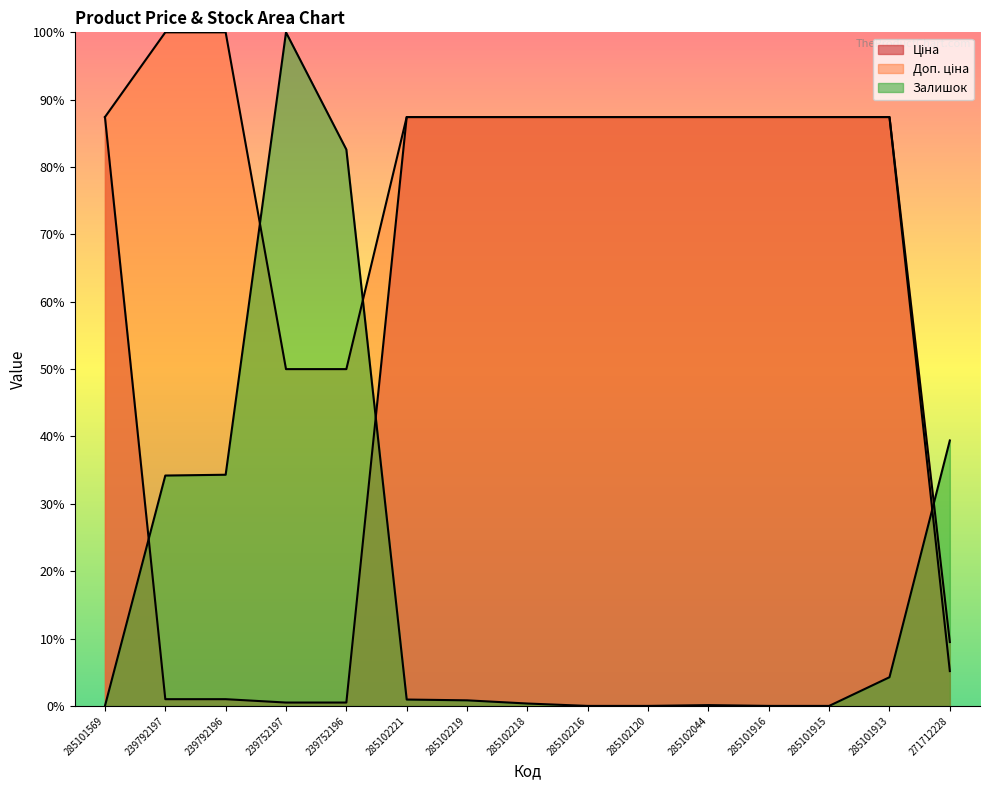

Which category has the lowest value in the Доп. ціна series?

271712228